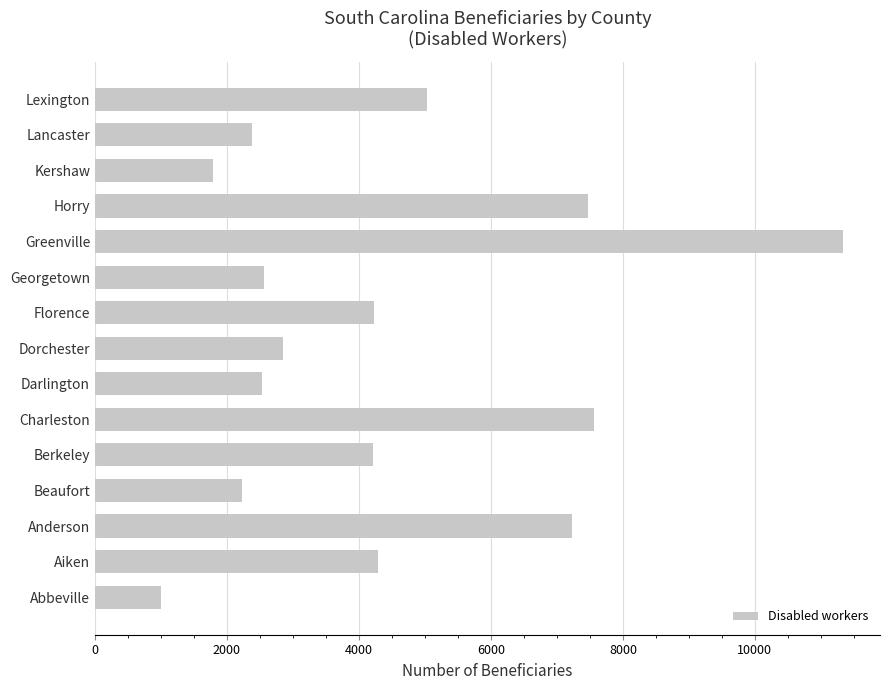

Count the number of data series in this chart.

1